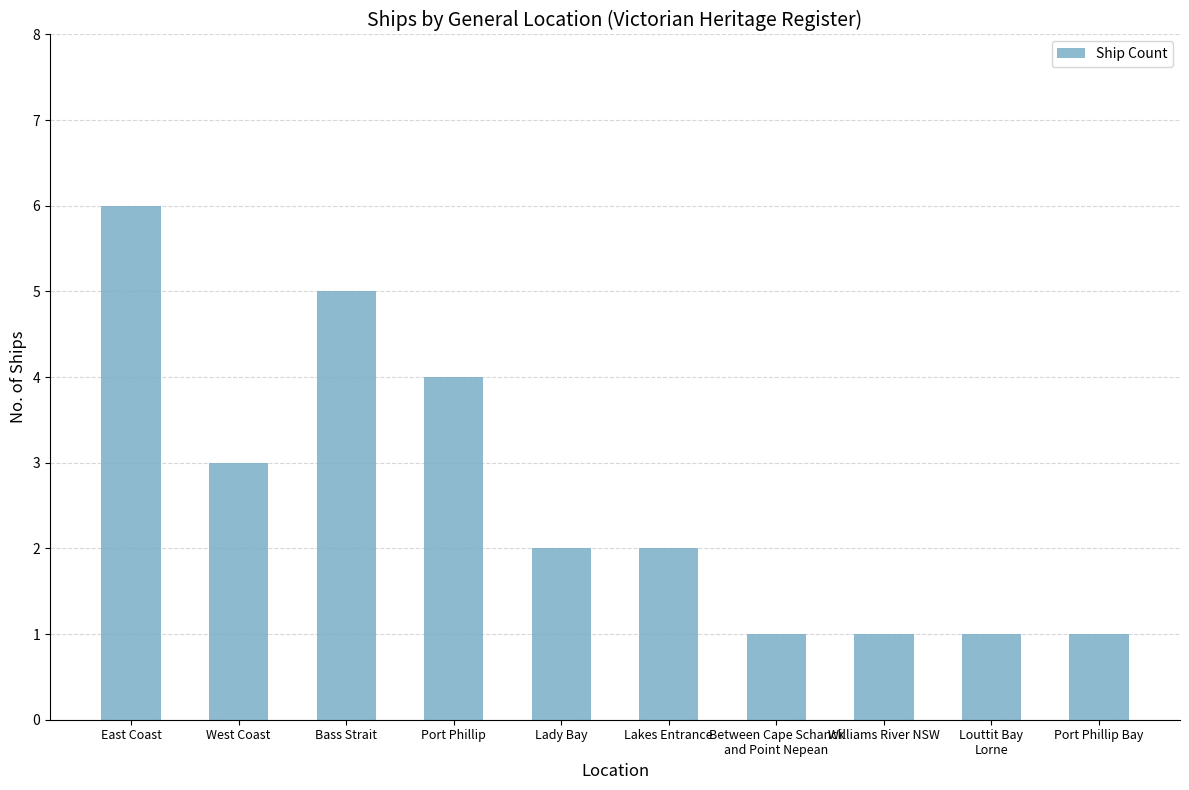

Reading left to right, extract all data points from this chart.

6	3	5	4	2	2	1	1	1	1